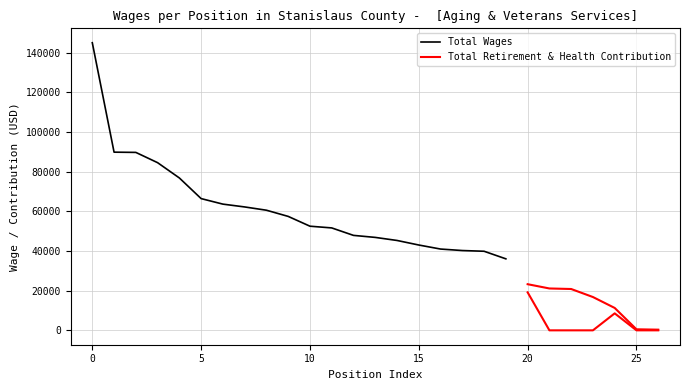

True or false: Total Wages has more than 0 points higher than both neighbors.

False